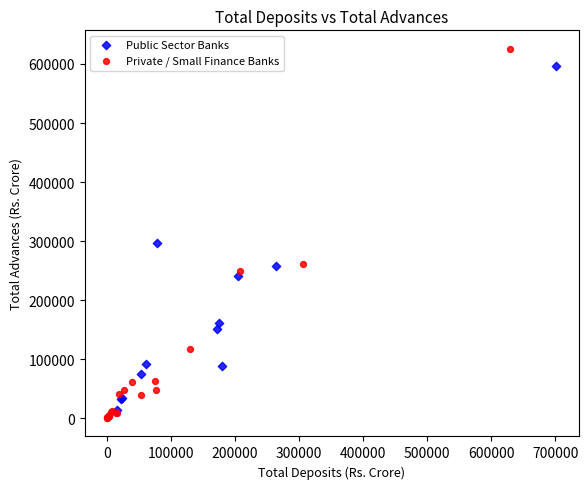

Which series reaches the maximum Y coordinate?

Private / Small Finance Banks